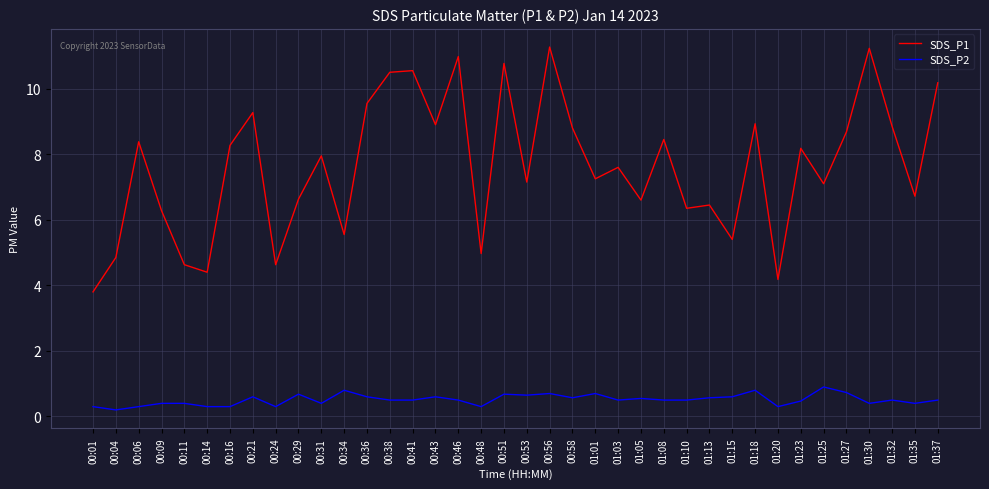

True or false: SDS_P1 and SDS_P2 intersect in this chart.

False